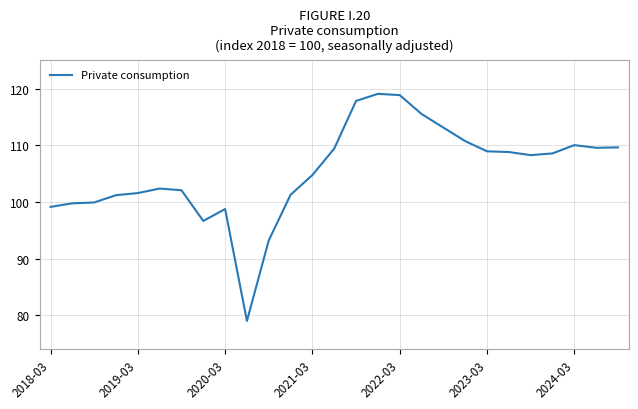

What is the difference between the second highest and second lowest values?

25.7